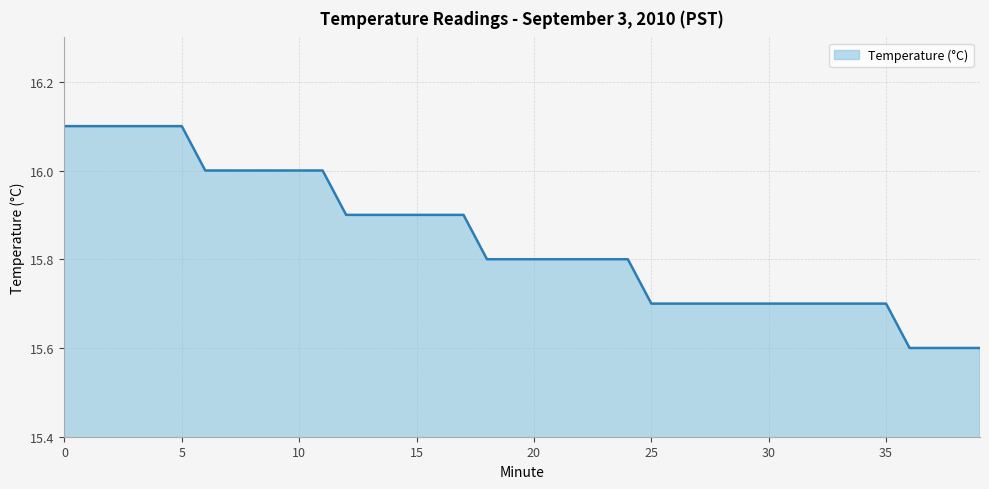

Does the chart have visible grid lines?

Yes